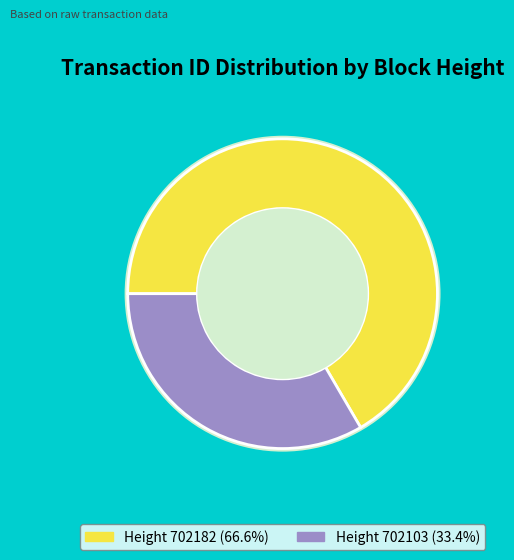

Combined, what portion of the pie is 702103 and 702182?

100.0%